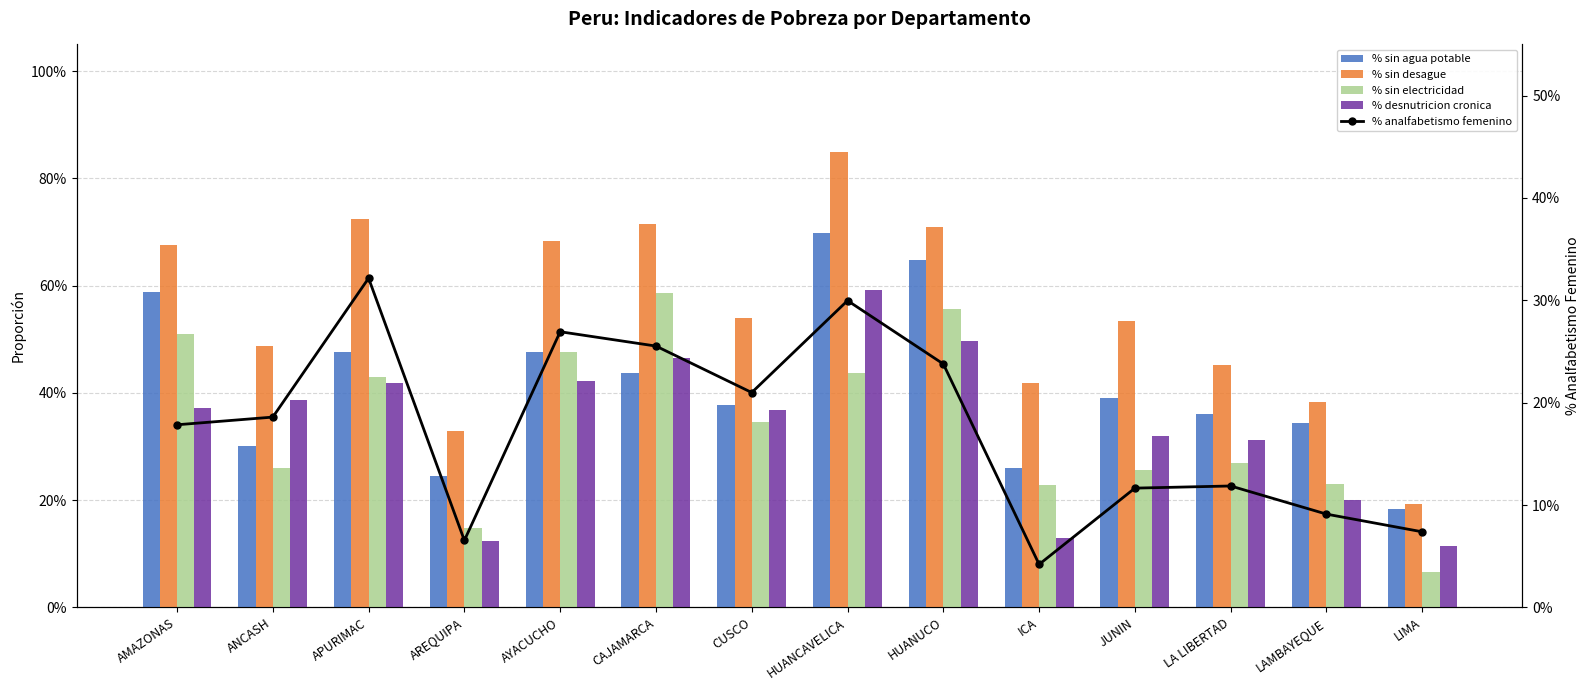

What are all the series names shown in the legend?

% sin agua potable, % sin desague, % sin electricidad, % desnutricion cronica, % analfabetismo femenino